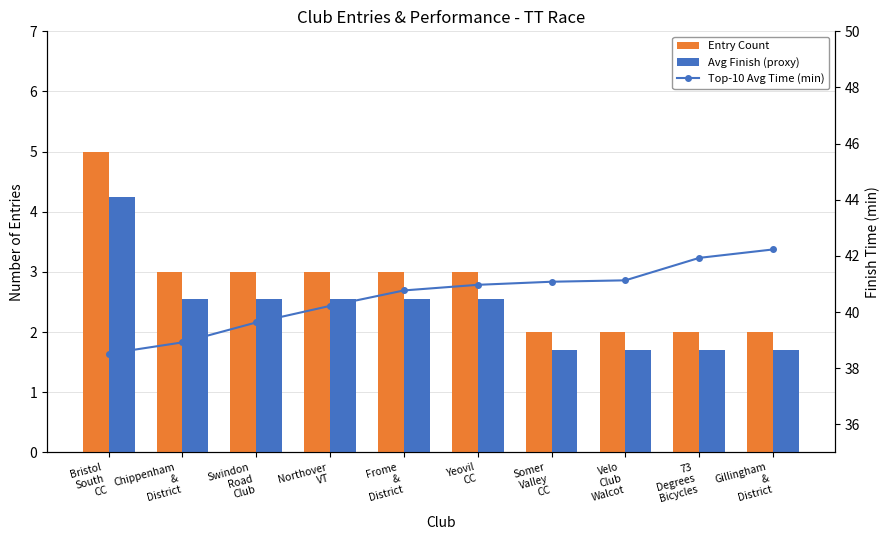

At Chippenham
&
District, list the series in order from smallest to largest.

Avg Finish (proxy), Entry Count, Top-10 Avg Time (min)